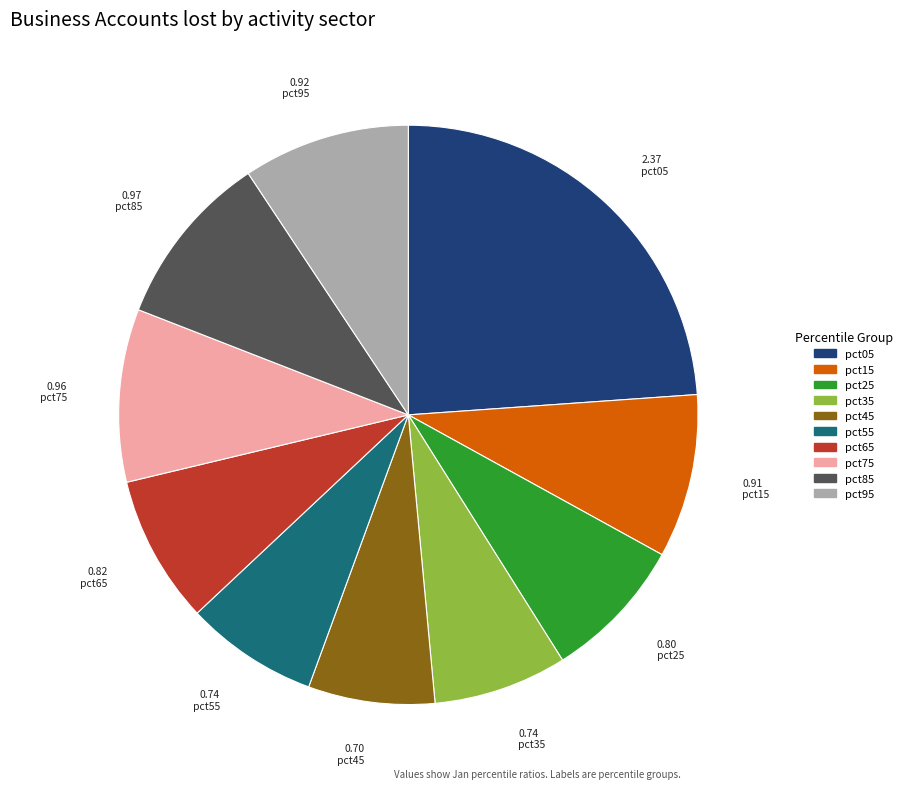

How many slices are in this pie chart?

10